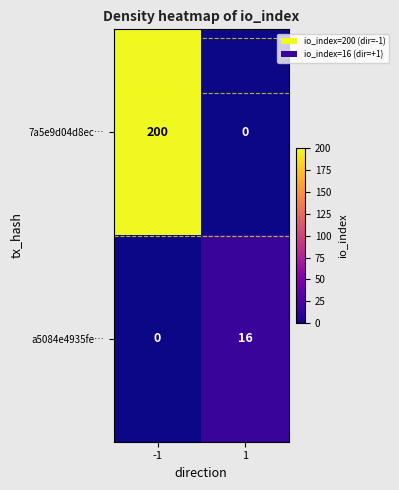

What is the average value of the 7a5e9d04d8ec… series?

100